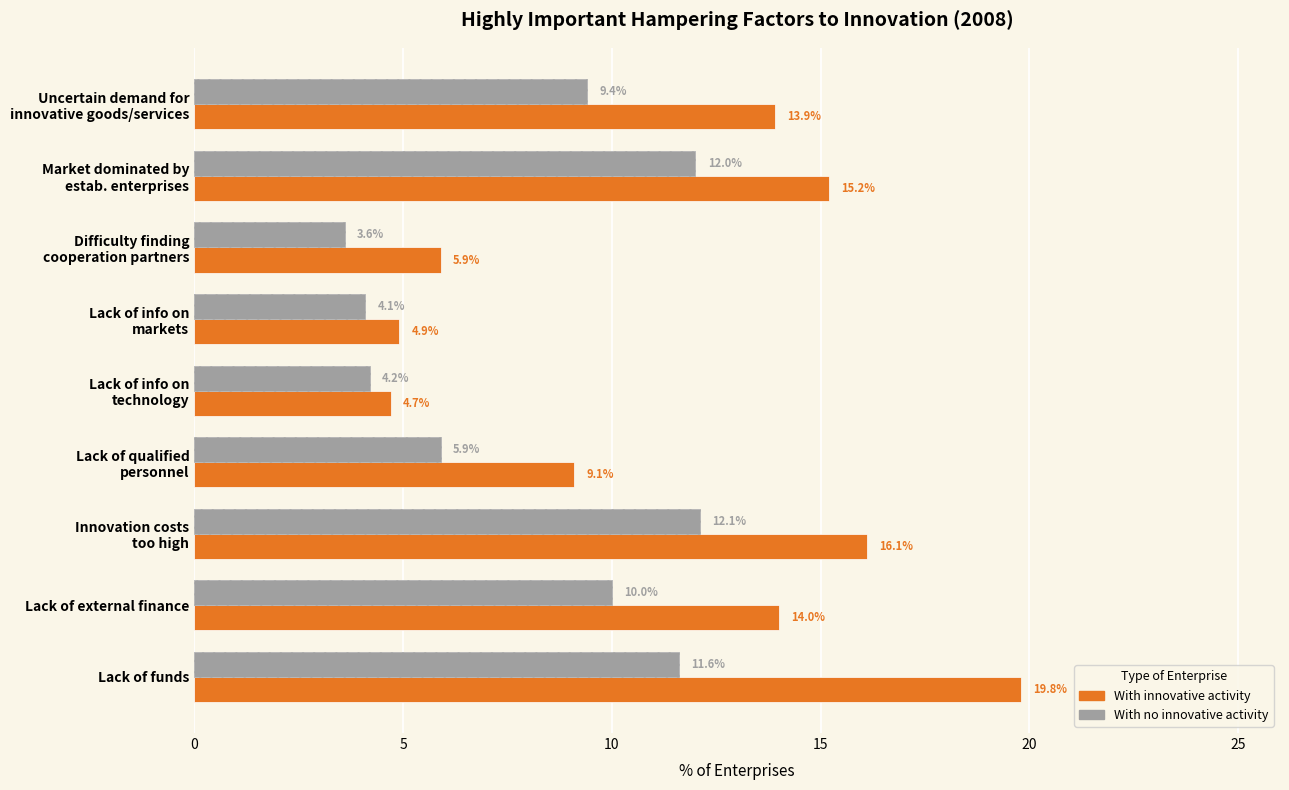

Count the number of categories in the chart.

9